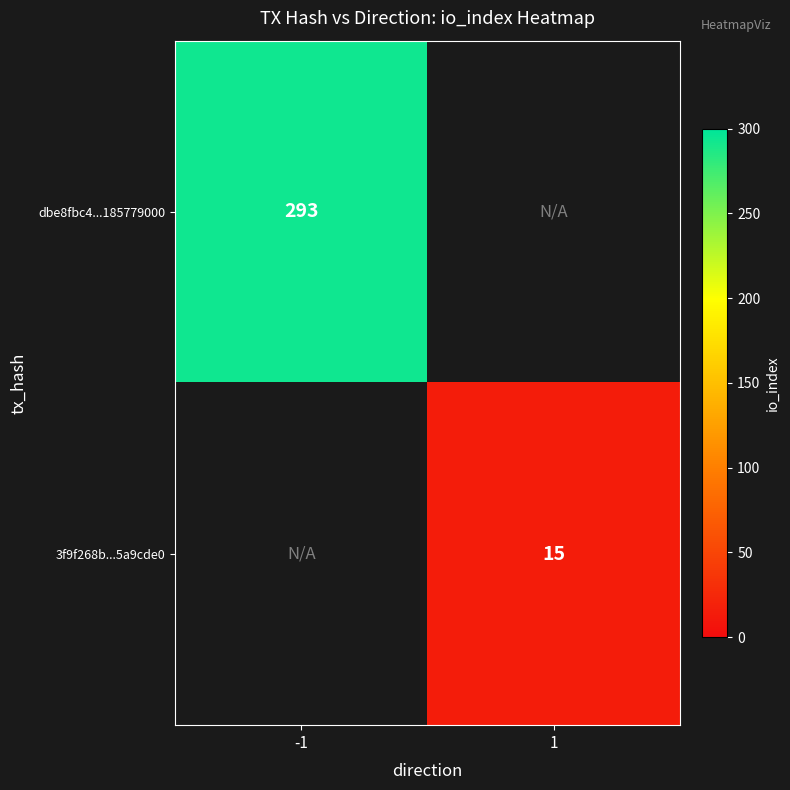

The value of dbe8fbc4...185779000 at -1 is 172. True or false?

False